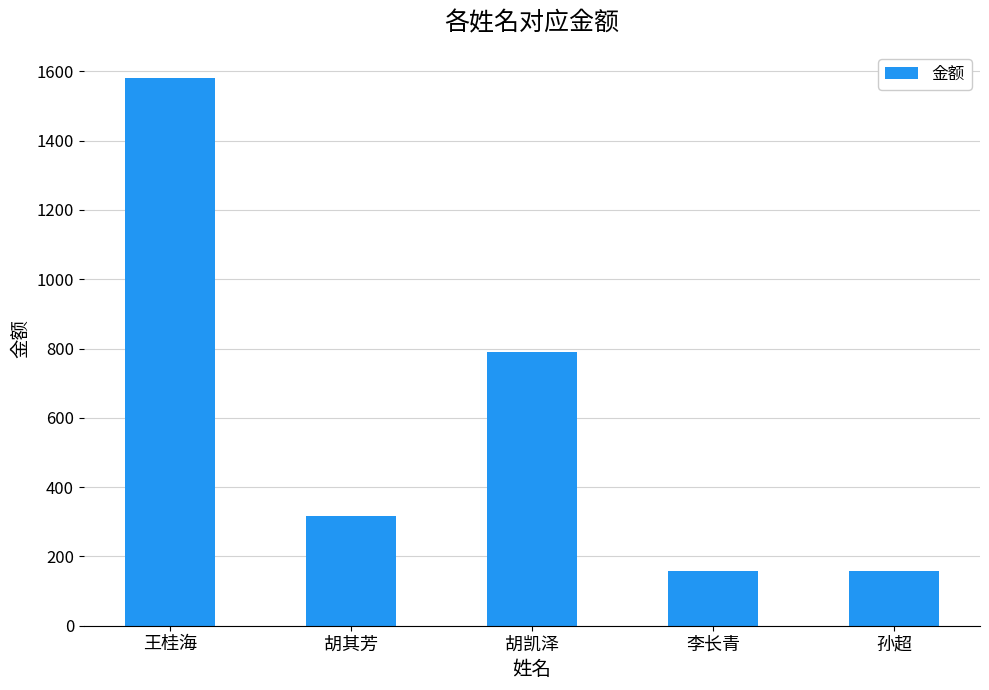

Count the number of categories in the chart.

5